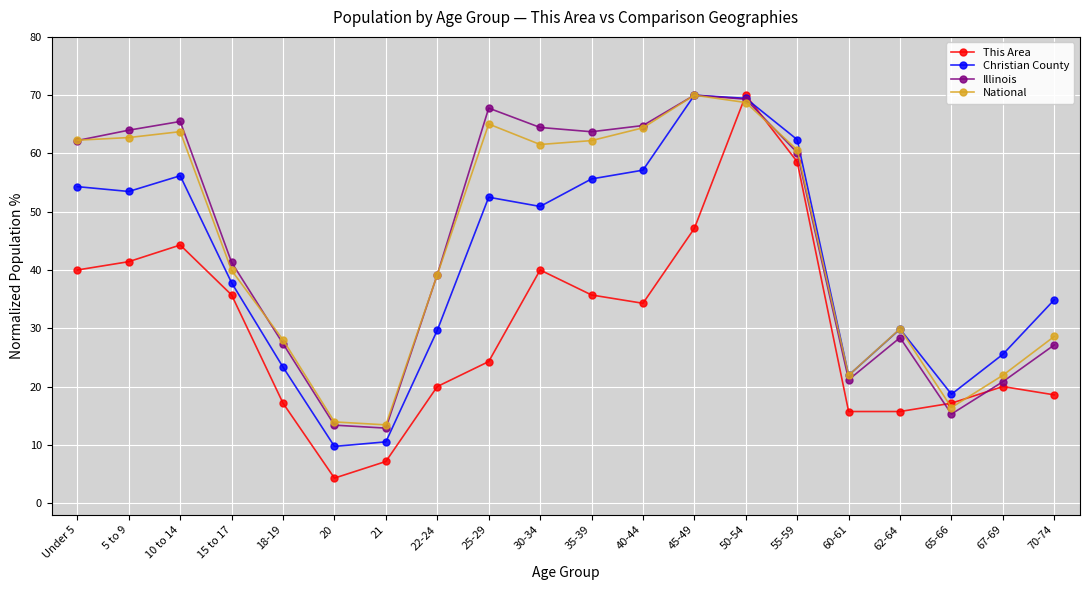

What is the greatest value displayed?

70.0